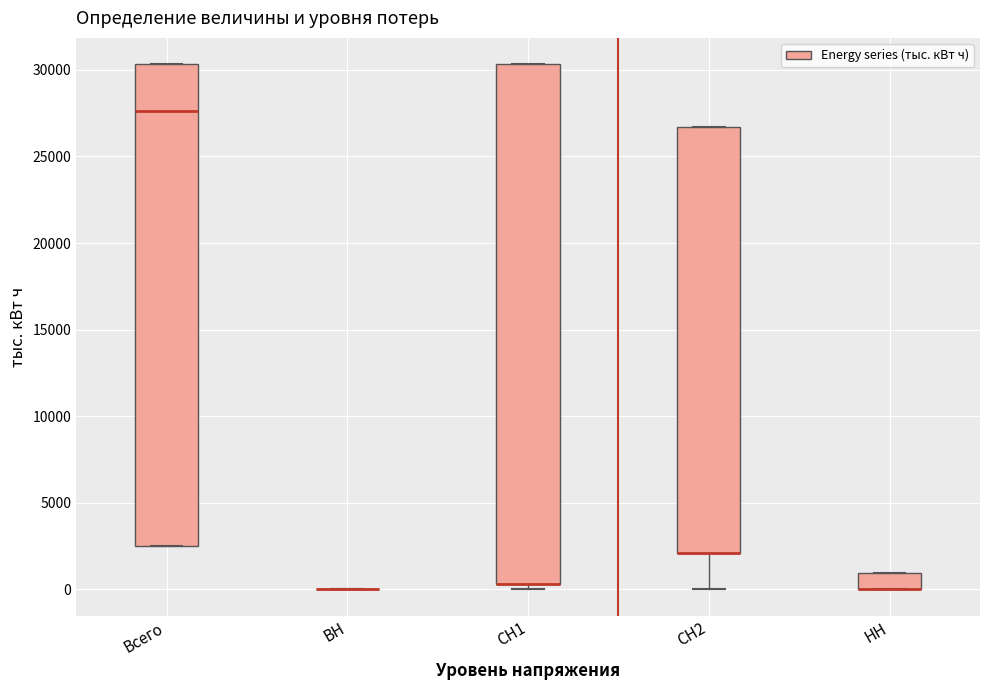

Which box is the tallest, from its lower edge to its upper edge?

СН1